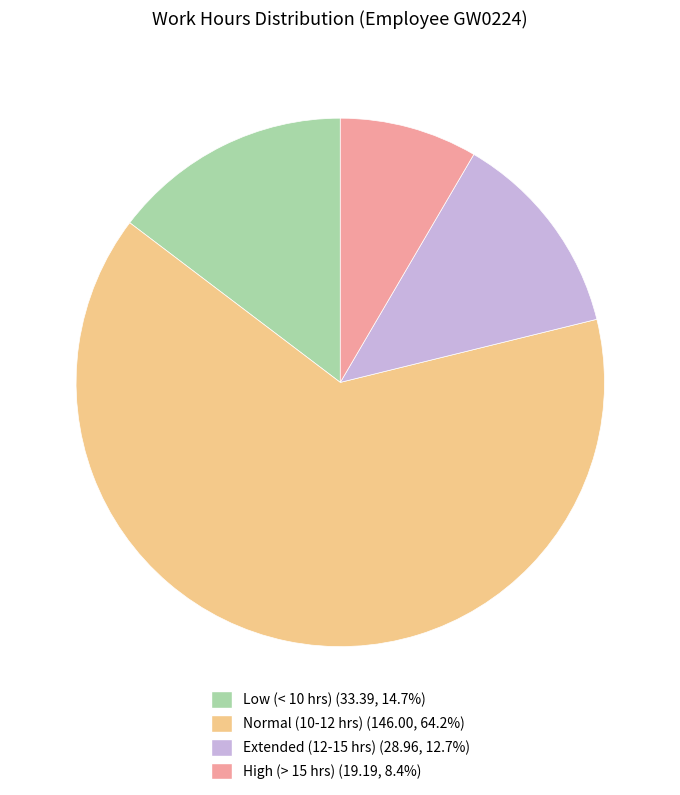

Count the number of slices in the pie.

4